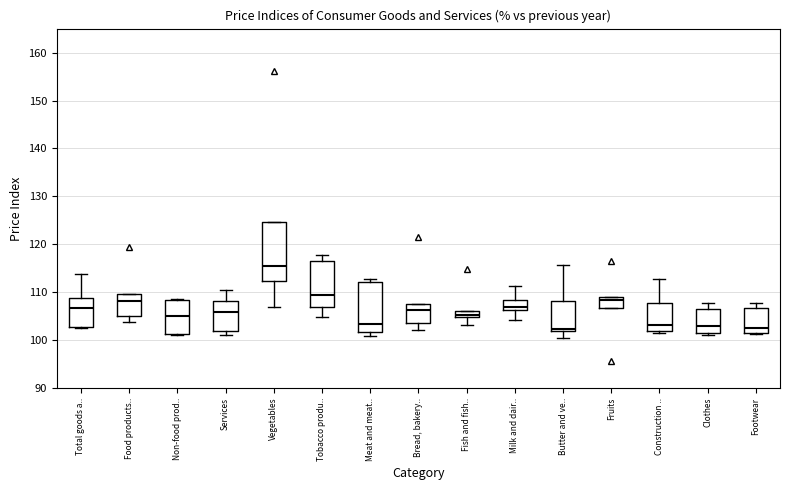

Where is the upper edge of the box for Footwear on the y-axis? The values are not printed on the chart, so give them approximately, as read against the axis.

107